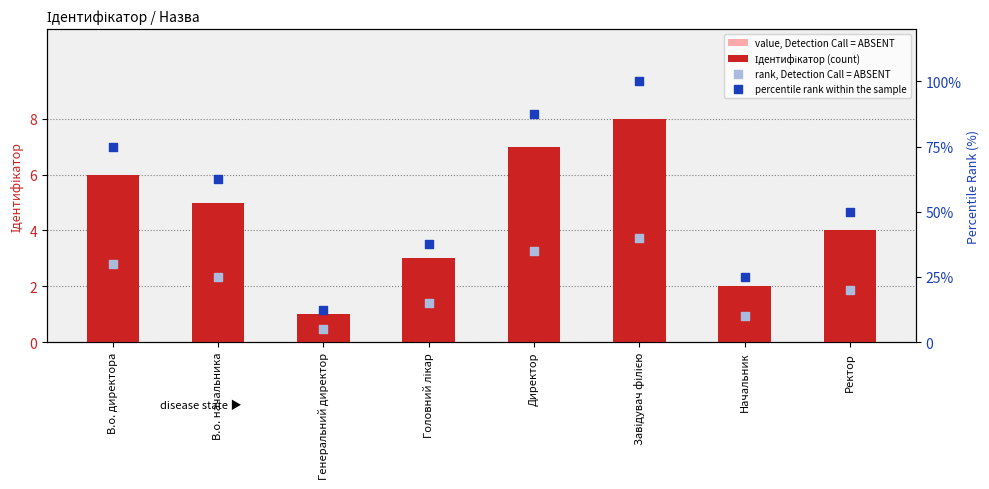

Is the value of value, Detection Call = ABSENT at Завідувач філією greater than the value of Ідентифікатор (count) at Начальник?

Yes